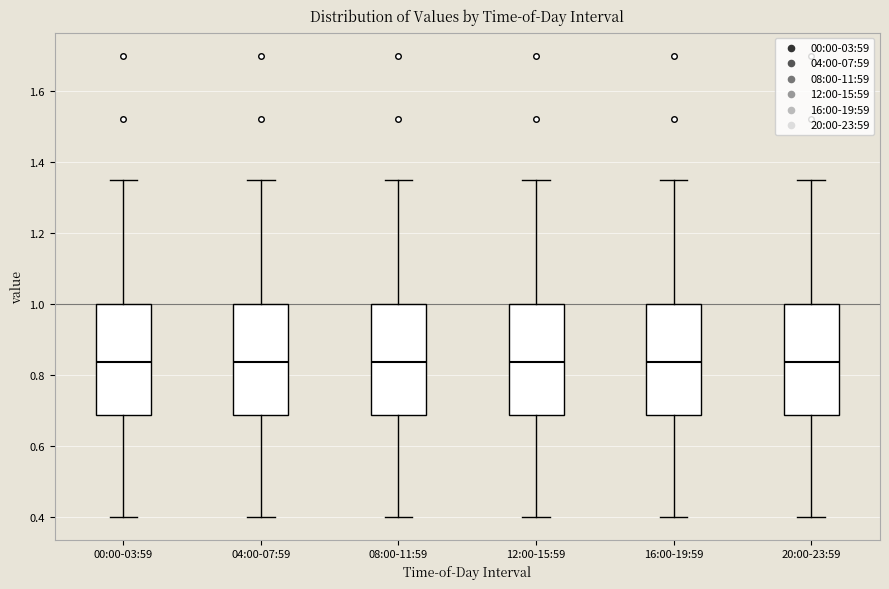

Reading left to right, transcribe this box plot: for each box, give where its median line is, the range the box spans, and where its two whiskers end, as read against the y-axis. The values are not printed on the chart, so give them approximately, as read against the axis.

00:00-03:59: median 0.84, box 0.68 to 1.00, whiskers 0.40 to 1.36
04:00-07:59: median 0.84, box 0.68 to 1.00, whiskers 0.40 to 1.36
08:00-11:59: median 0.84, box 0.68 to 1.00, whiskers 0.40 to 1.36
12:00-15:59: median 0.84, box 0.68 to 1.00, whiskers 0.40 to 1.36
16:00-19:59: median 0.84, box 0.68 to 1.00, whiskers 0.40 to 1.36
20:00-23:59: median 0.84, box 0.68 to 1.00, whiskers 0.40 to 1.36